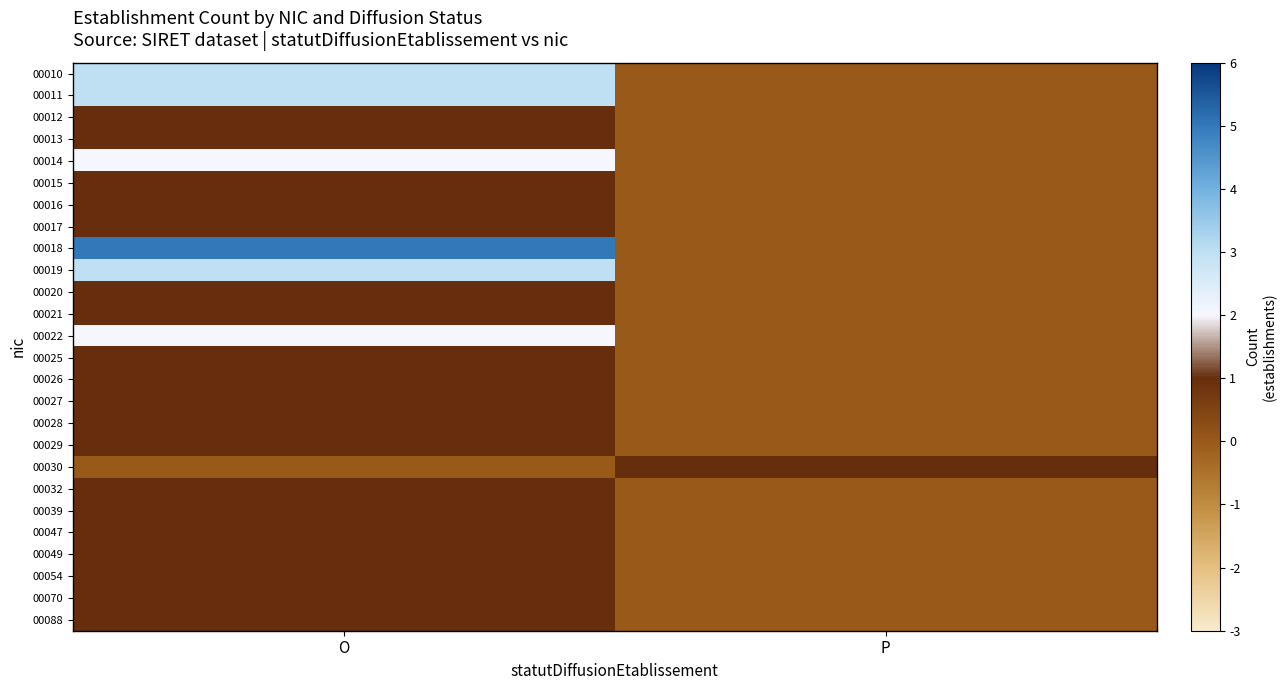

Which series changed the most between O and P?

00018